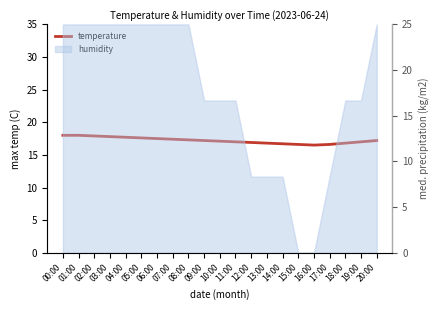

True or false: the data shows 25.1 at 20:00.

False